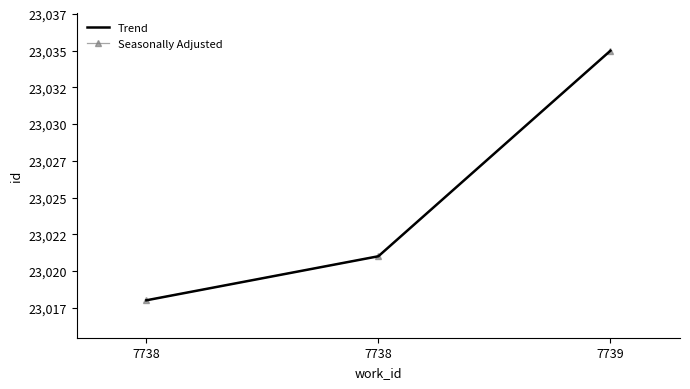

What is the minimum value for Trend?

23018